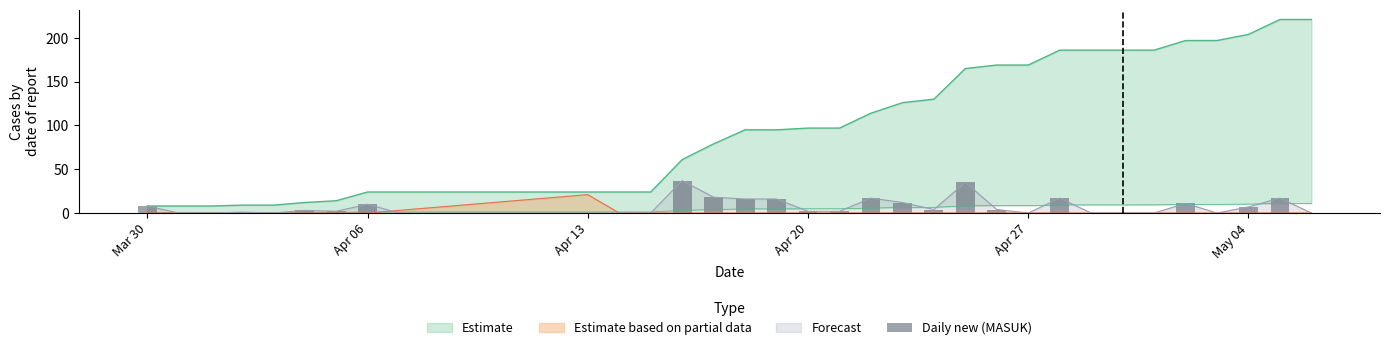

Reading right to left, what are all the values shown in this chart?

0	17	7	0	11	0	0	0	17	0	4	35	4	12	17	2	2	16	16	18	37	0	0	0	0	0	0	0	0	0	10	2	3	0	1	0	0	8